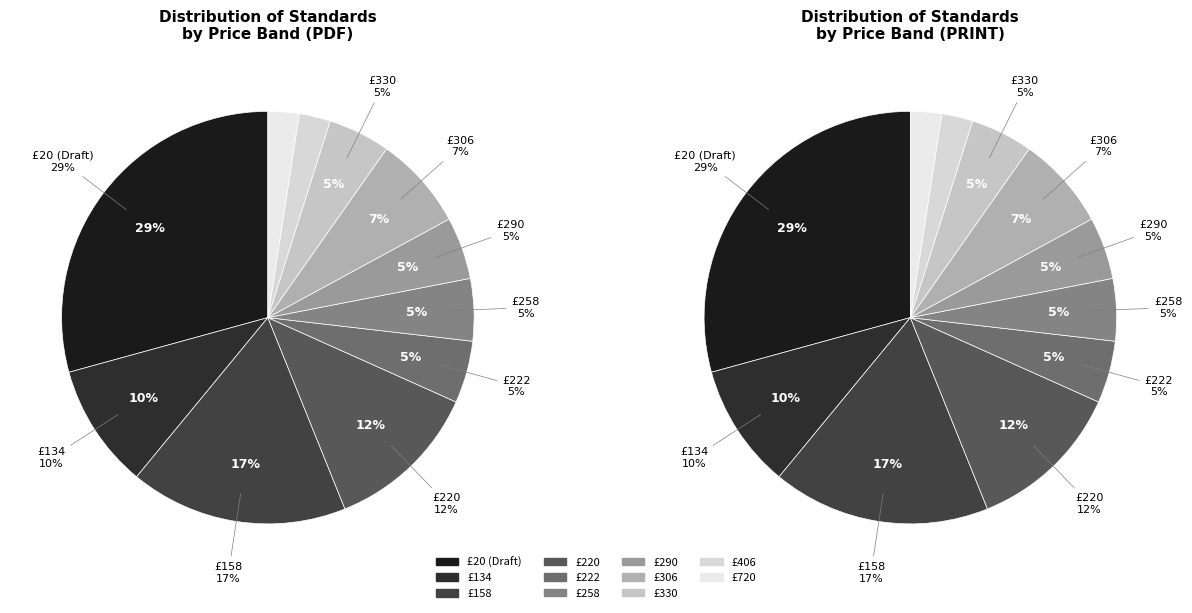

Approximately how many times larger is the value at 17 compared to 20?

0.3